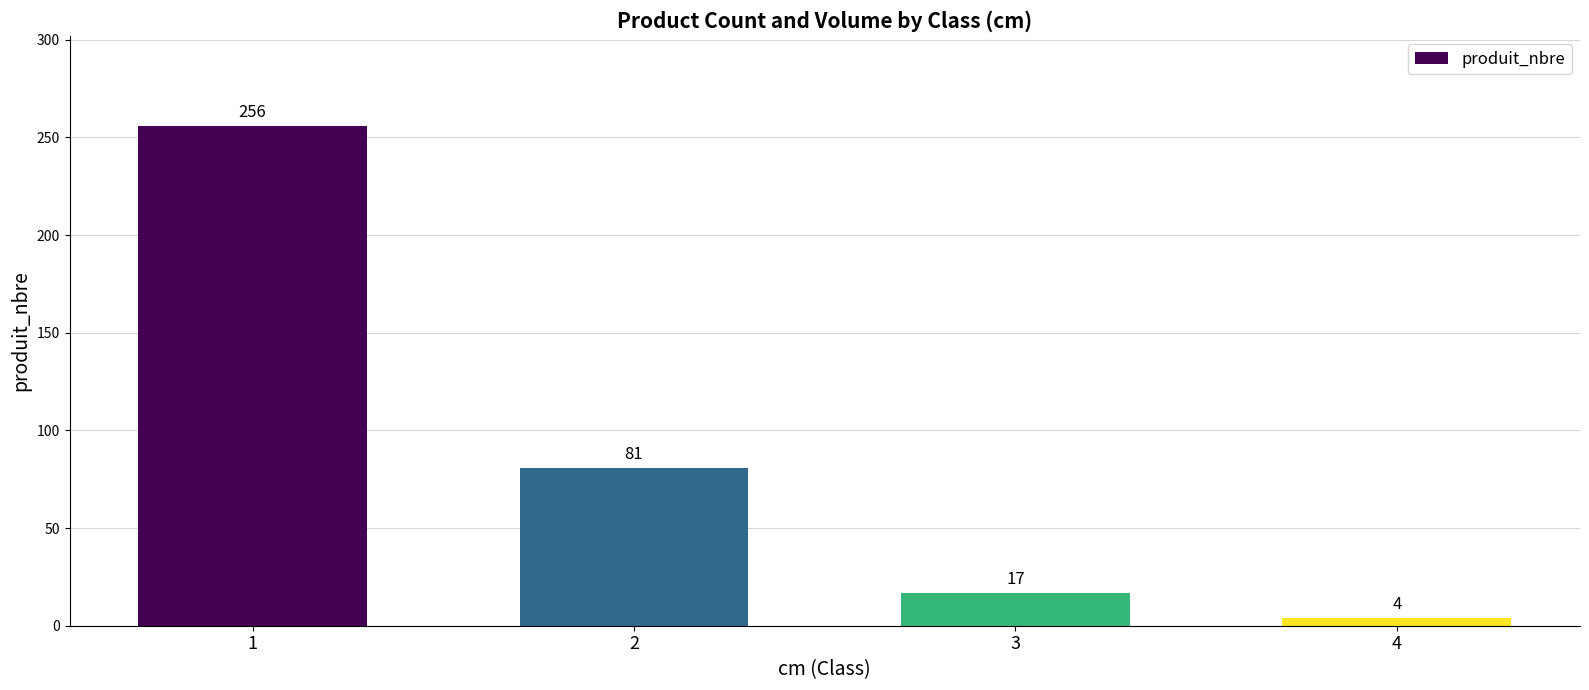

True or false: the data shows 17 at 3.

True